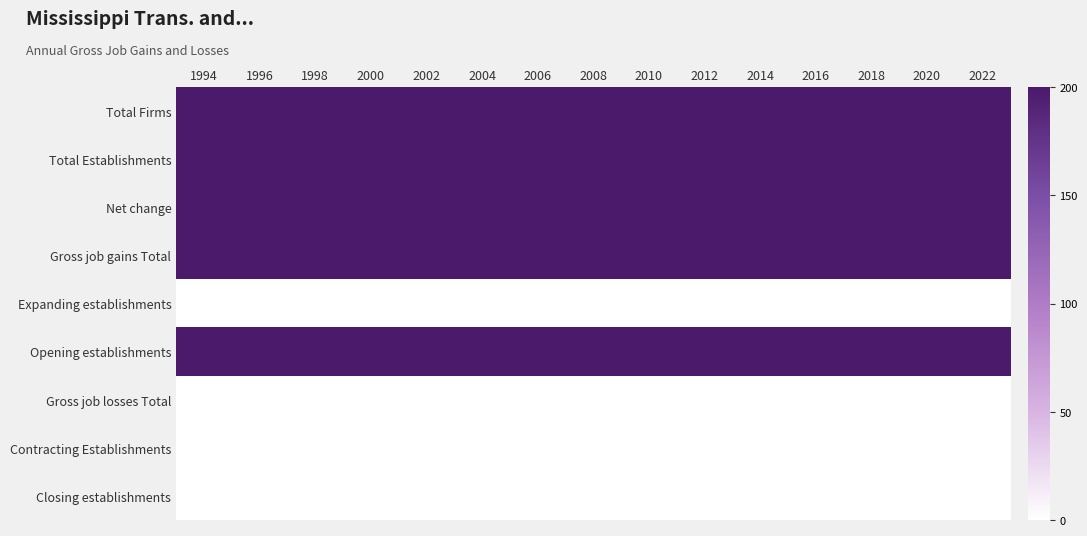

Reading right to left, what are all the values shown in this chart?

Total Firms: 2022=200	2020=200	2018=200	2016=200	2014=200	2012=200	2010=200	2008=200	2006=200	2004=200	2002=200	2000=200	1998=200	1996=200	1994=200
Total Establishments: 2022=200	2020=200	2018=200	2016=200	2014=200	2012=200	2010=200	2008=200	2006=200	2004=200	2002=200	2000=200	1998=200	1996=200	1994=200
Net change: 2022=200	2020=200	2018=200	2016=200	2014=200	2012=200	2010=200	2008=200	2006=200	2004=200	2002=200	2000=200	1998=200	1996=200	1994=200
Gross job gains Total: 2022=200	2020=200	2018=200	2016=200	2014=200	2012=200	2010=200	2008=200	2006=200	2004=200	2002=200	2000=200	1998=200	1996=200	1994=200
Expanding establishments: 2022=0	2020=0	2018=0	2016=0	2014=0	2012=0	2010=0	2008=0	2006=0	2004=0	2002=0	2000=0	1998=0	1996=0	1994=0
Opening establishments: 2022=200	2020=200	2018=200	2016=200	2014=200	2012=200	2010=200	2008=200	2006=200	2004=200	2002=200	2000=200	1998=200	1996=200	1994=200
Gross job losses Total: 2022=0	2020=0	2018=0	2016=0	2014=0	2012=0	2010=0	2008=0	2006=0	2004=0	2002=0	2000=0	1998=0	1996=0	1994=0
Contracting Establishments: 2022=0	2020=0	2018=0	2016=0	2014=0	2012=0	2010=0	2008=0	2006=0	2004=0	2002=0	2000=0	1998=0	1996=0	1994=0
Closing establishments: 2022=0	2020=0	2018=0	2016=0	2014=0	2012=0	2010=0	2008=0	2006=0	2004=0	2002=0	2000=0	1998=0	1996=0	1994=0